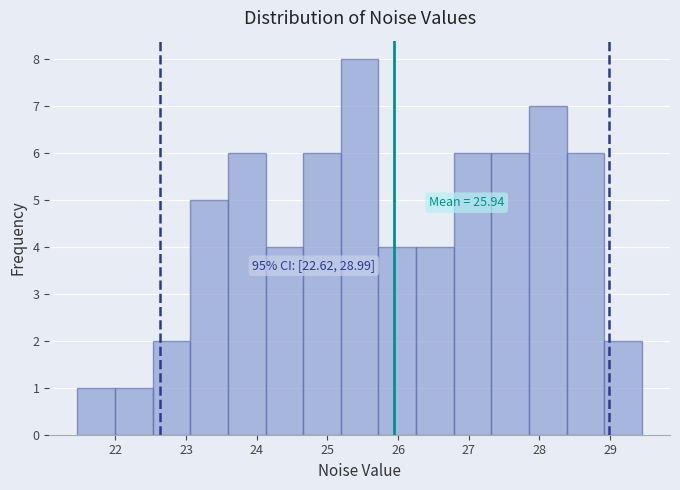

Over which range of the x-axis is the bar tallest?

25.2 to 25.7